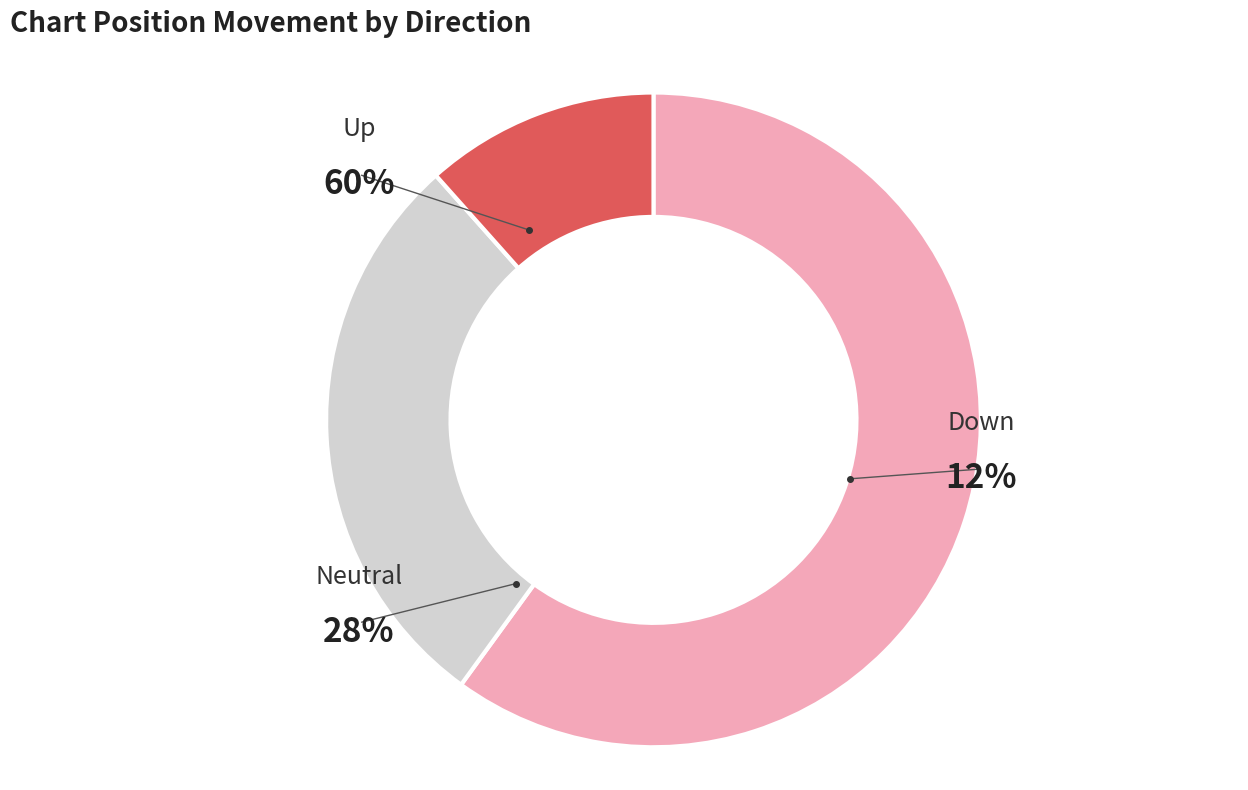

Does up account for over 50% of the chart?

Yes